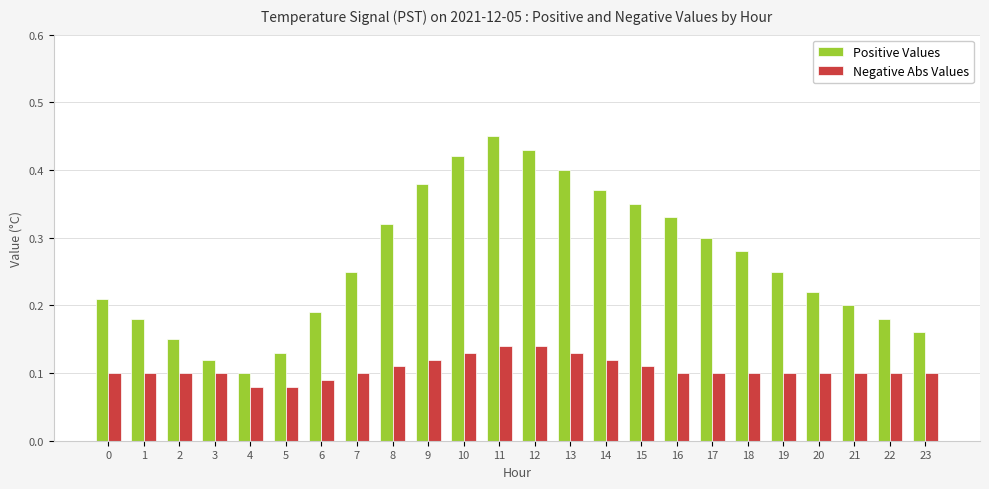

How many Positive Values values are between 0 and 1?

24